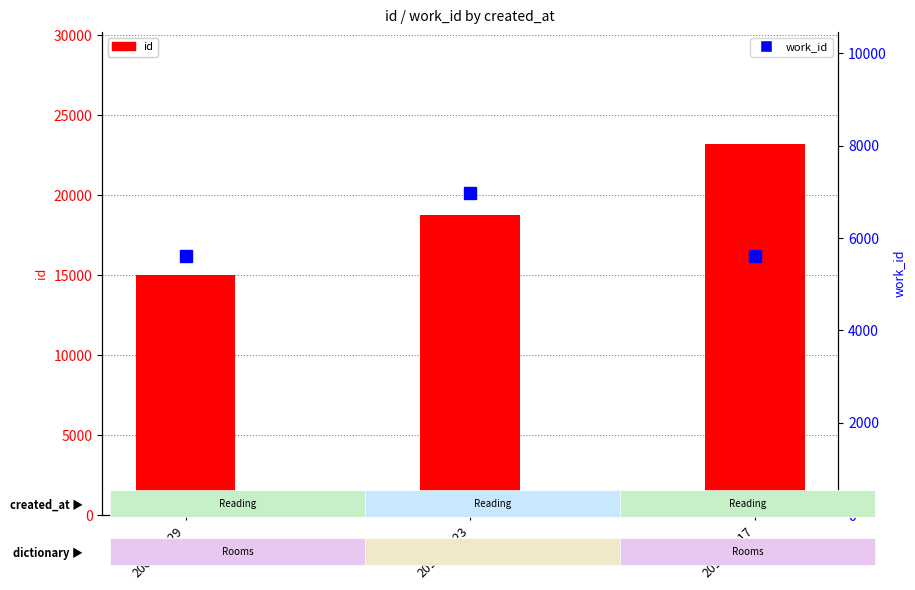

The id series shows 18792 at 2011-06-23. True or false?

True